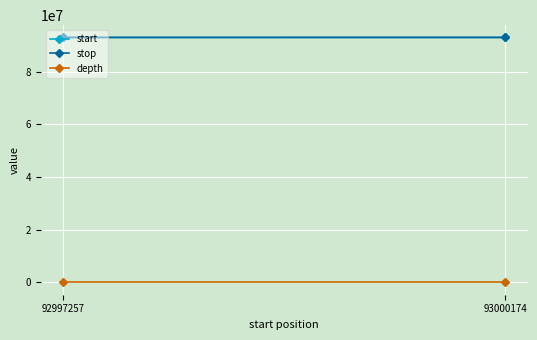

List the series in order of their peak value, lowest first.

depth, start, stop